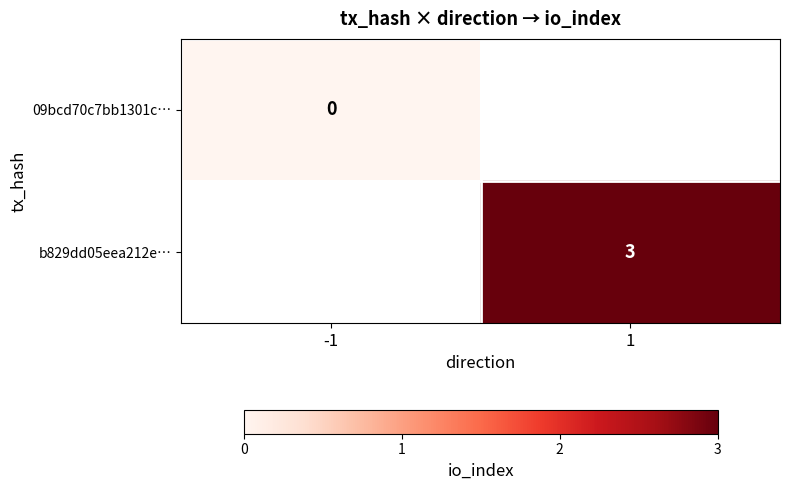

Is it true that b829dd05eea212e… equals 2 at 1?

False